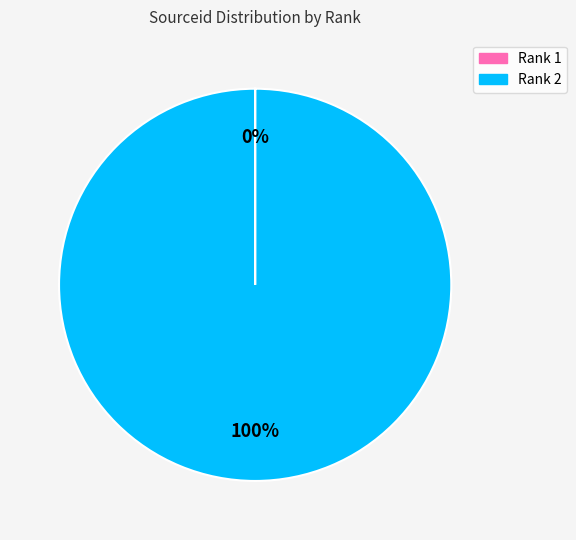

To the nearest percent, what is the average slice percentage?

50%